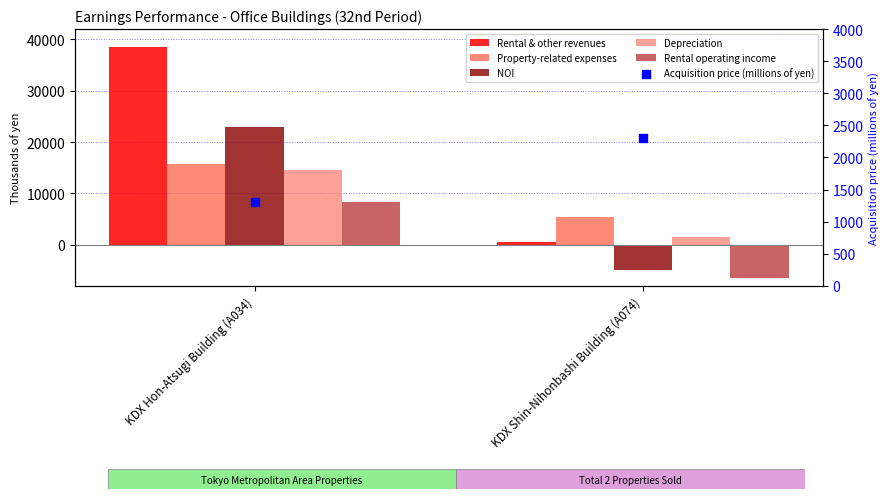

What is the total value across all series at KDX Hon-Atsugi Building (A034)?

101390